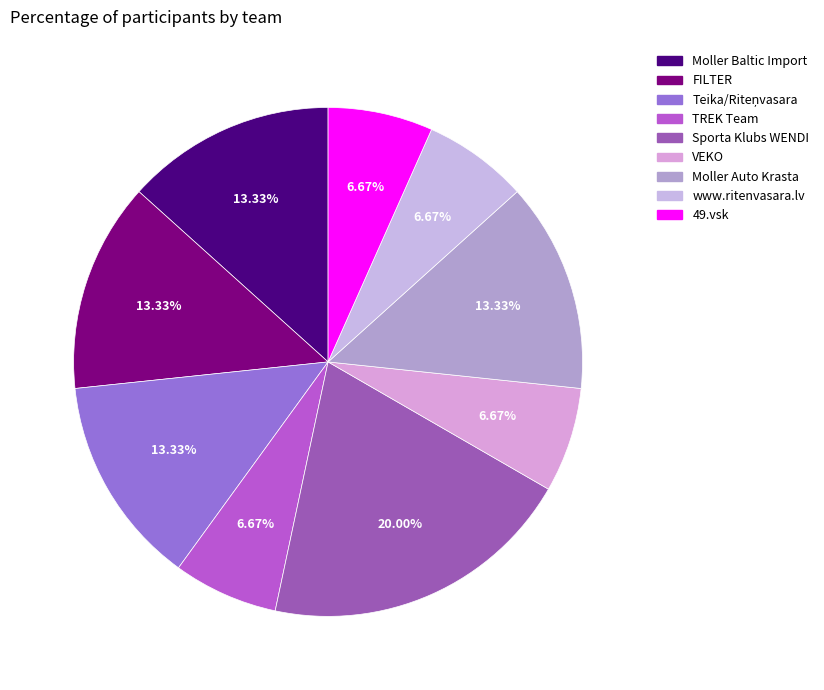

To the nearest percent, what percentage of the pie is TREK Team?

7%